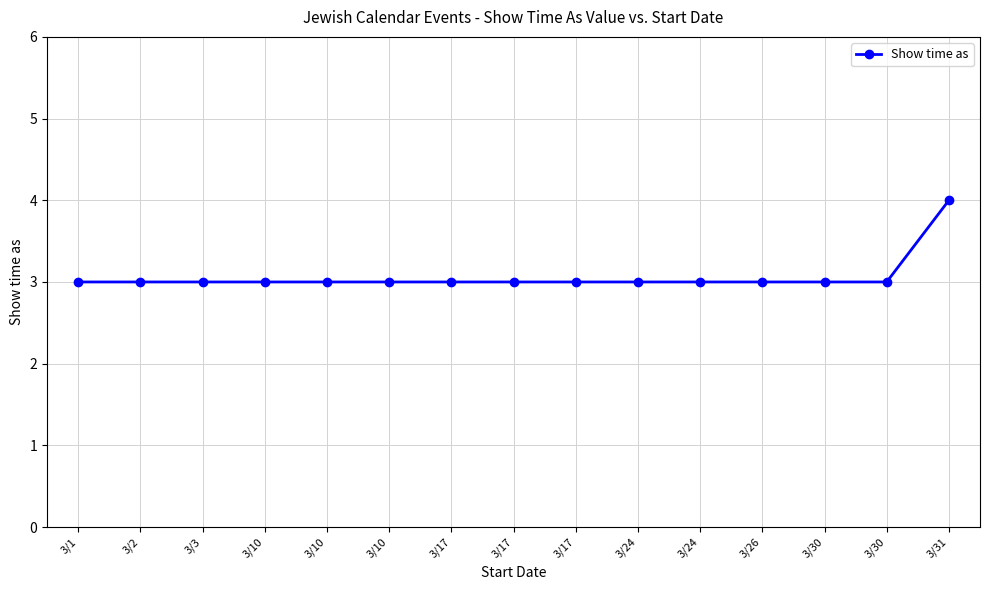

How many series are shown in this chart?

1